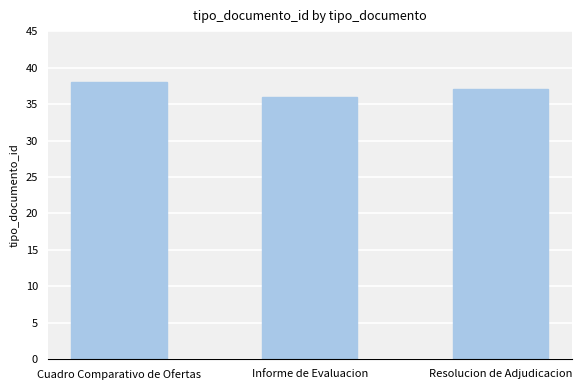

Rank the categories by value from lowest to highest.

Informe de Evaluacion, Resolucion de Adjudicacion, Cuadro Comparativo de Ofertas